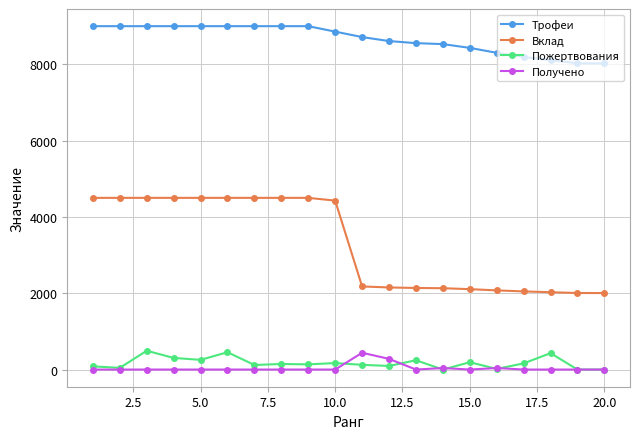

What is the average value of the Трофеи series?

8668